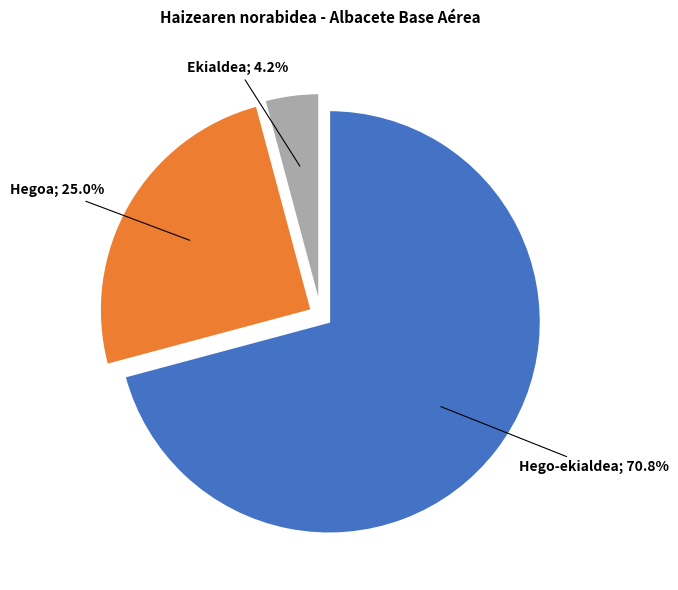

Does any single category account for the majority?

Yes